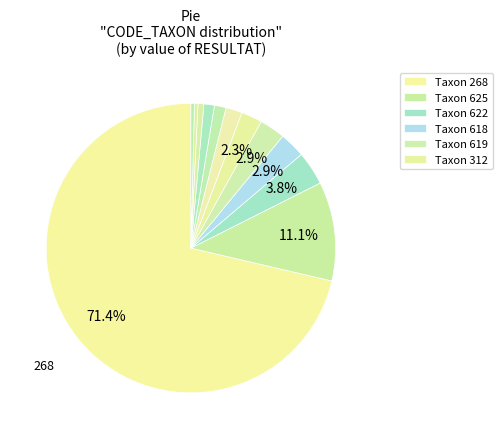

Is there a majority slice in this chart?

Yes